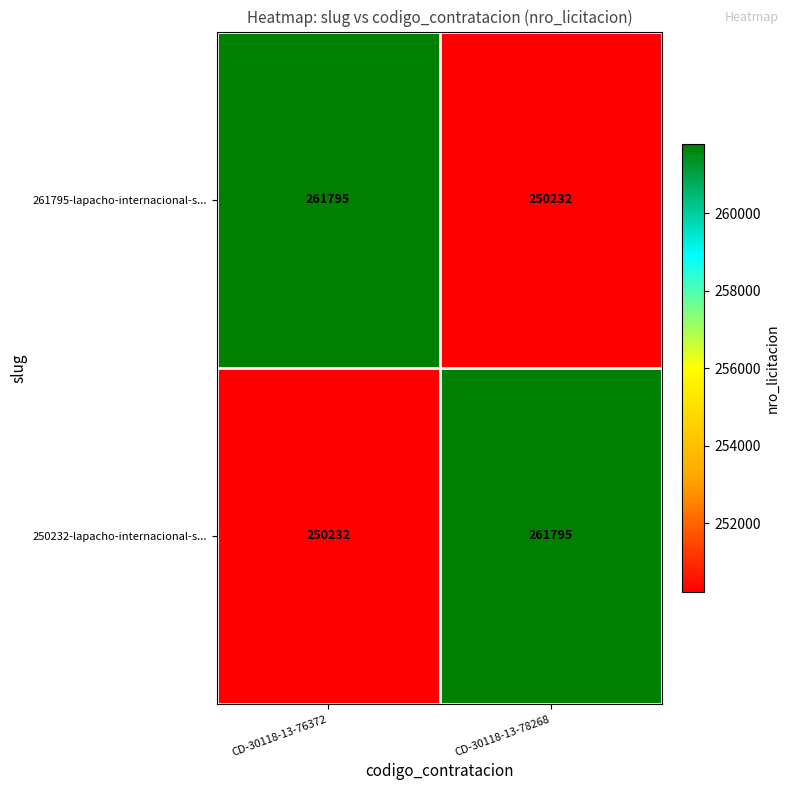

How many distinct data groups are displayed?

2